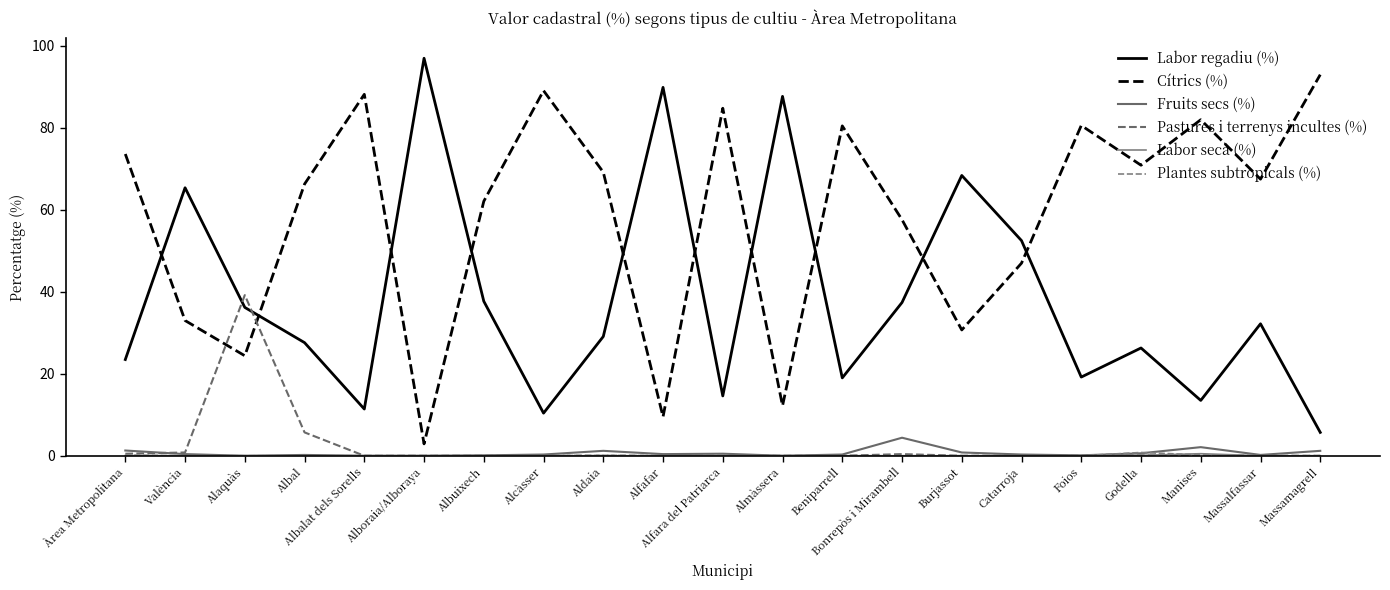

Which series ends up on top after the final intersection of Pastures i terrenys incultes (%) and Labor regadiu (%)?

Labor regadiu (%)